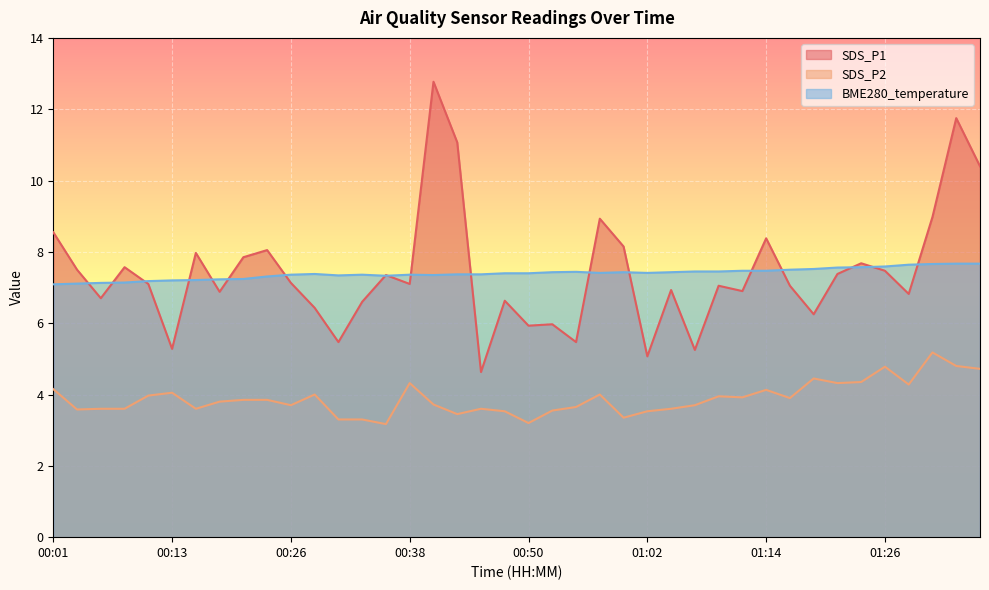

What are all the series names shown in the legend?

SDS_P1, SDS_P2, BME280_temperature